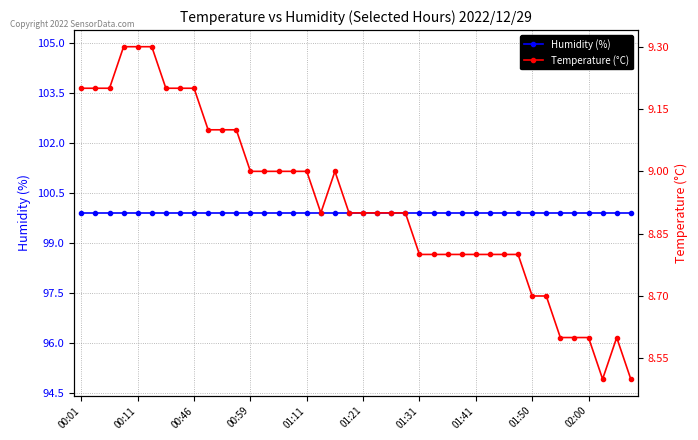

At which category does the chart reach its minimum across all series?

37